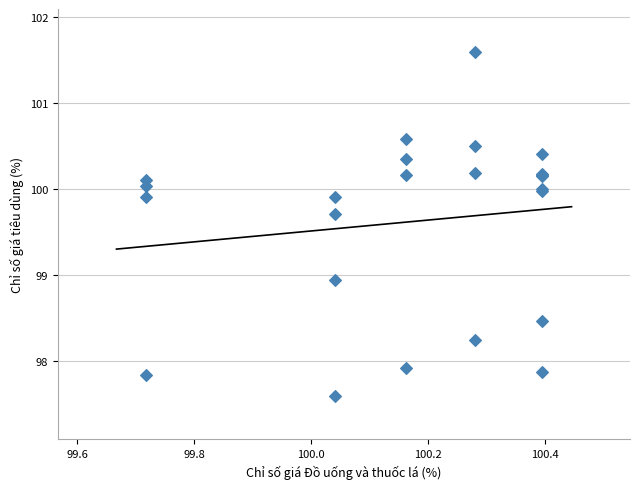

What Y value in the scatter plot is closest to 99?

98.9